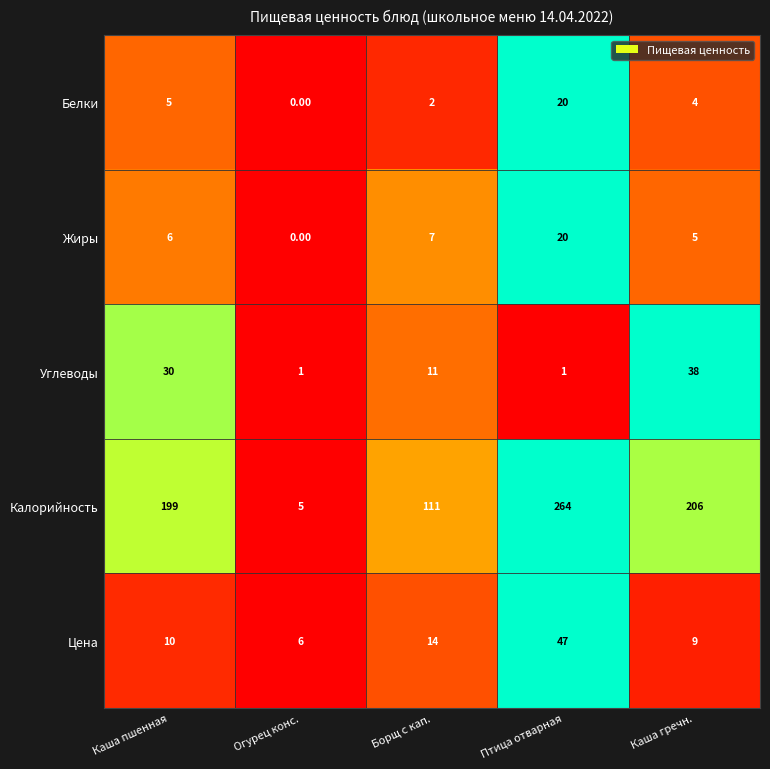

What is the difference between the maximum and minimum values in the Белки series?

20